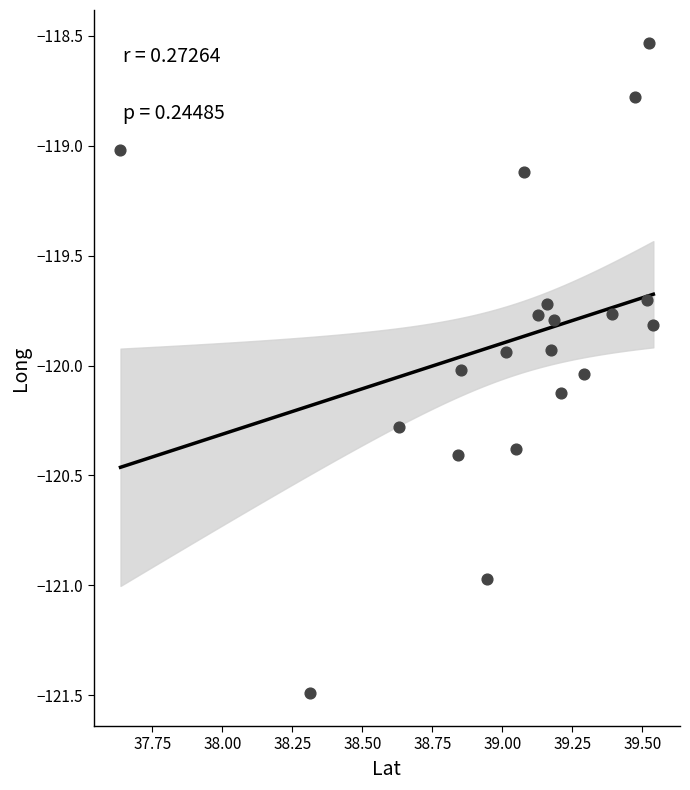

What is the range of Y values (max minus min)?

3.0